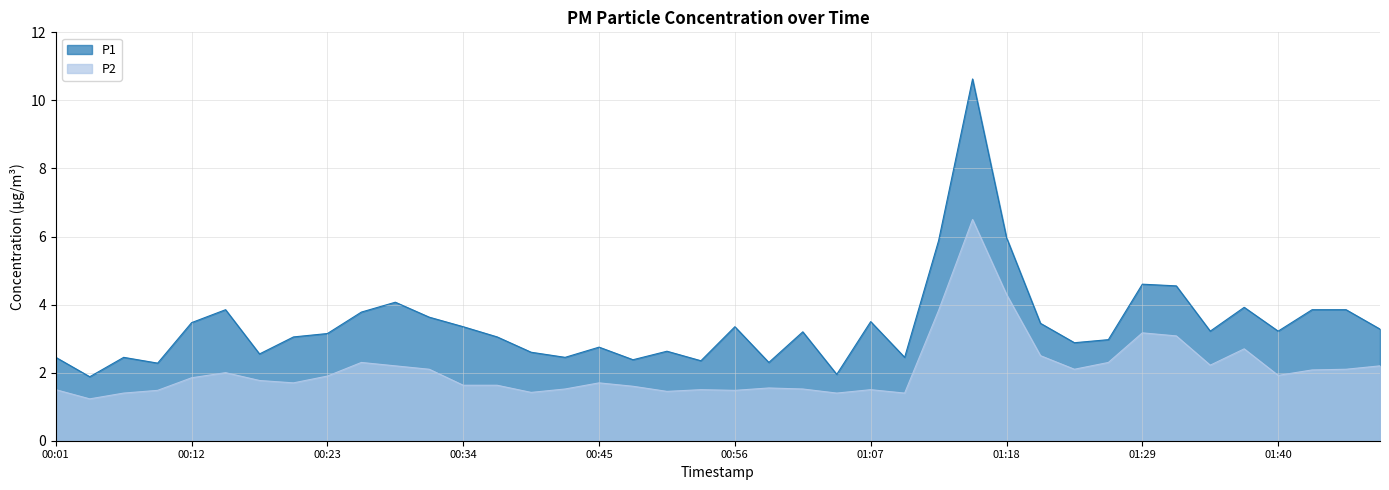

What is the value of the P1 point at the 6th from the left?

3.9